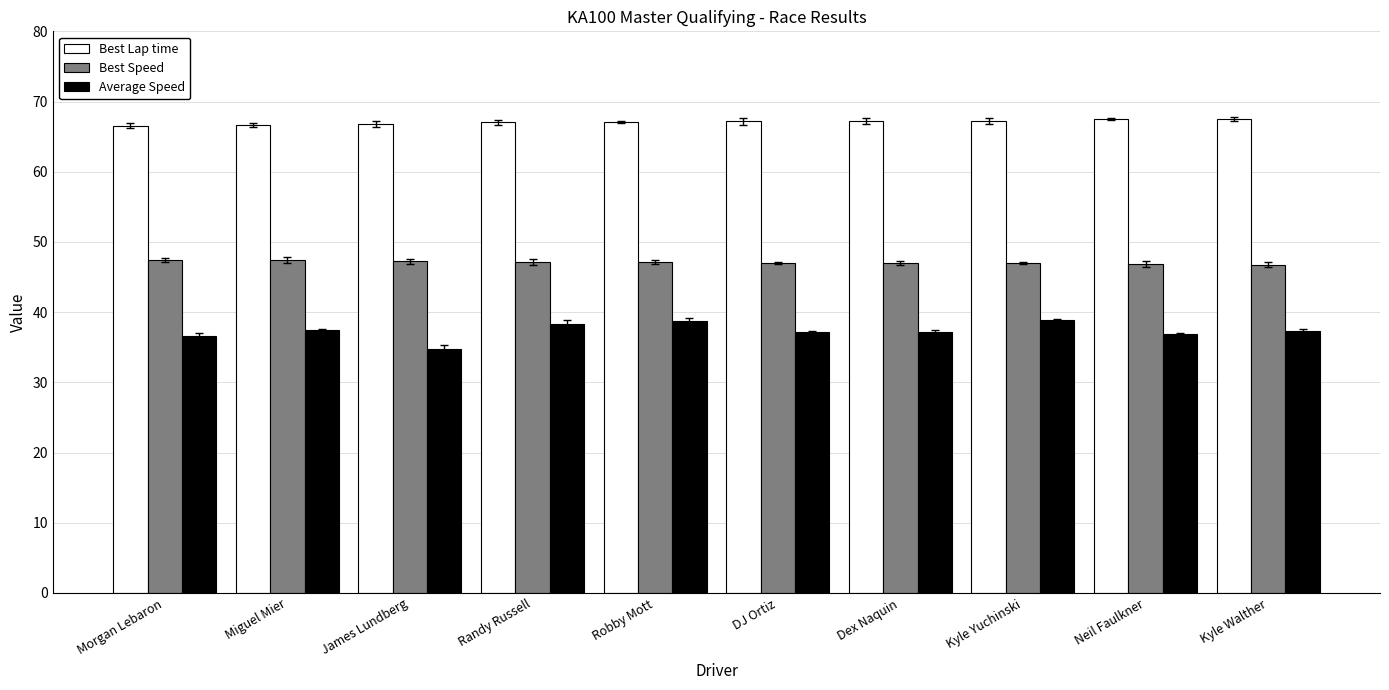

Which series changed the most between Dex Naquin and Kyle Yuchinski?

Average Speed